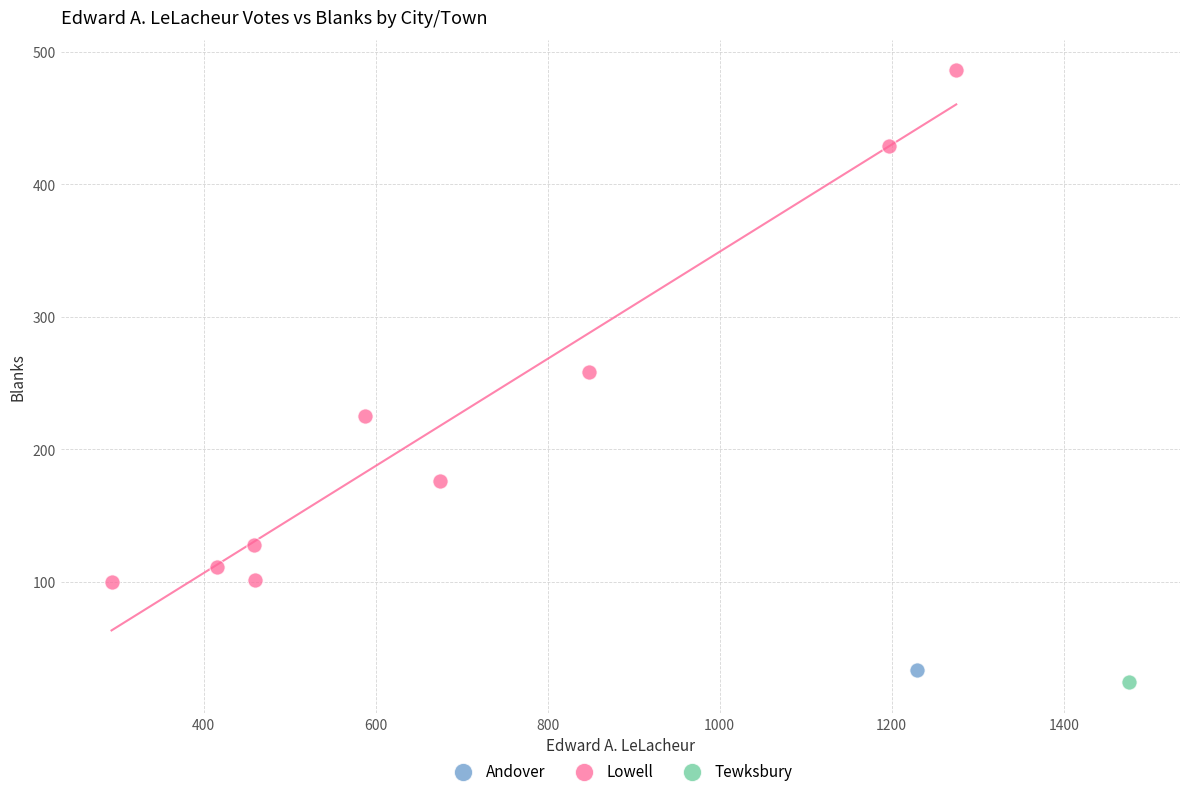

What are all the series names shown in the legend?

Andover, Lowell, Tewksbury